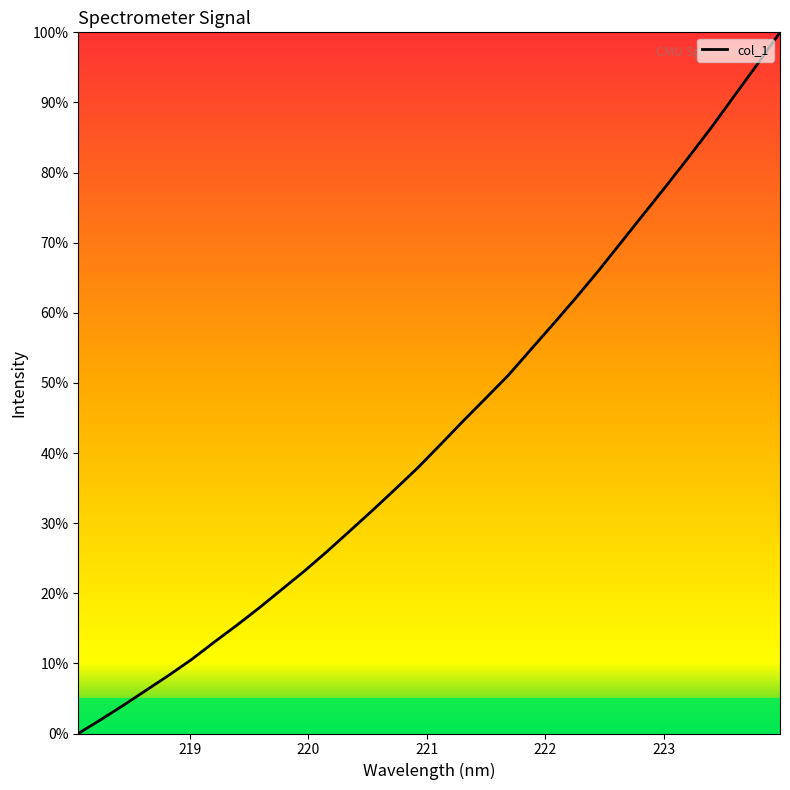

What is the greatest value displayed?

100.0